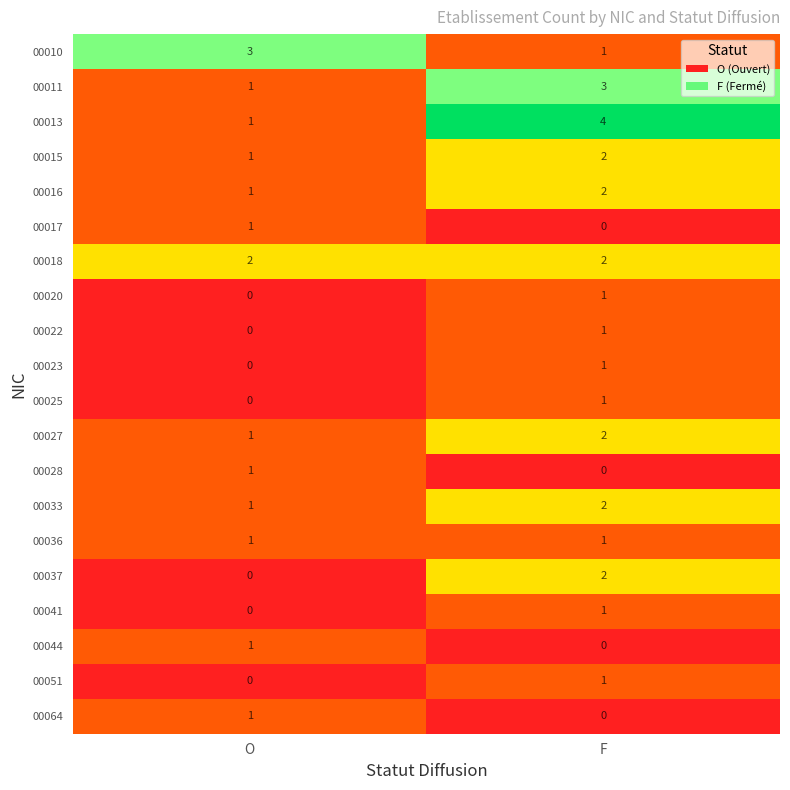

Is it true that 00051 equals 0 at F?

False